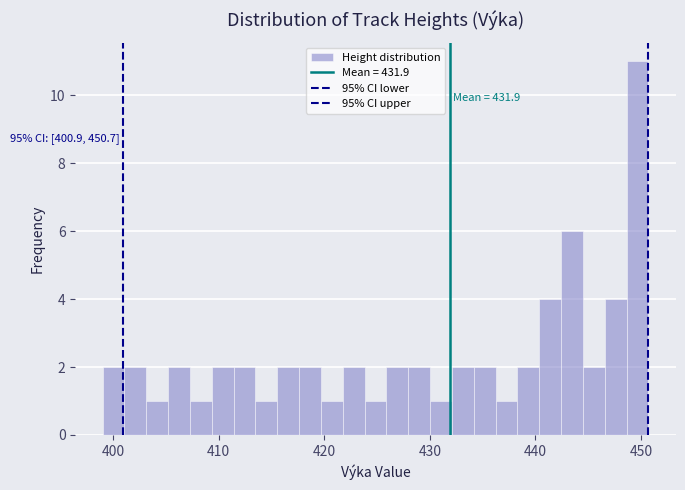

Around what value on the x-axis is the tallest bar? Give the approximate position of its centre, as read against the axis.

450